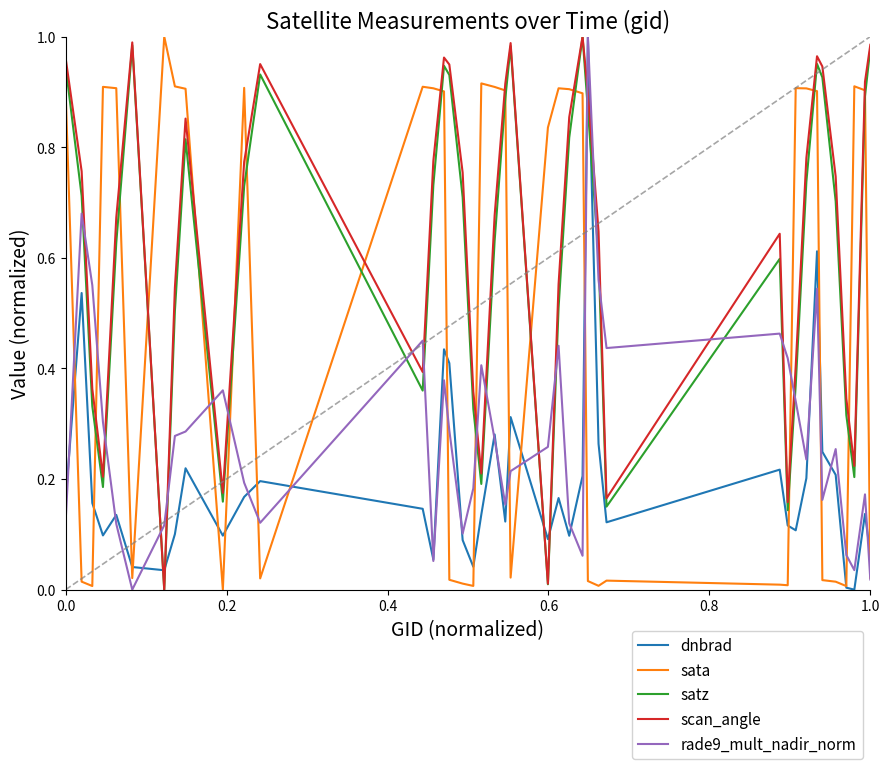

Which series ends up on top after the final intersection of rade9_mult_nadir_norm and satz?

satz